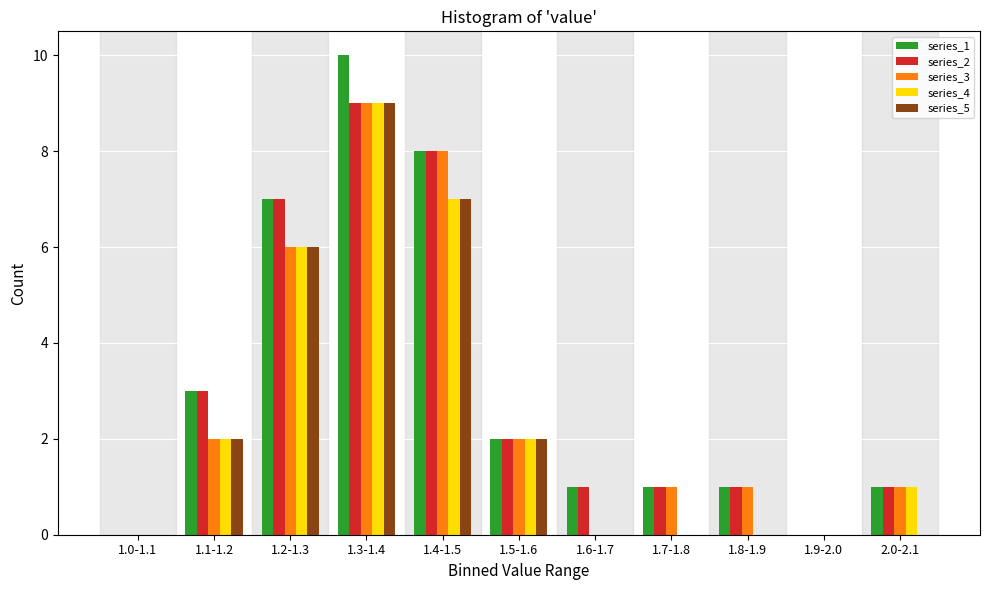

At which category is the sum across all series the highest?

1.3-1.4